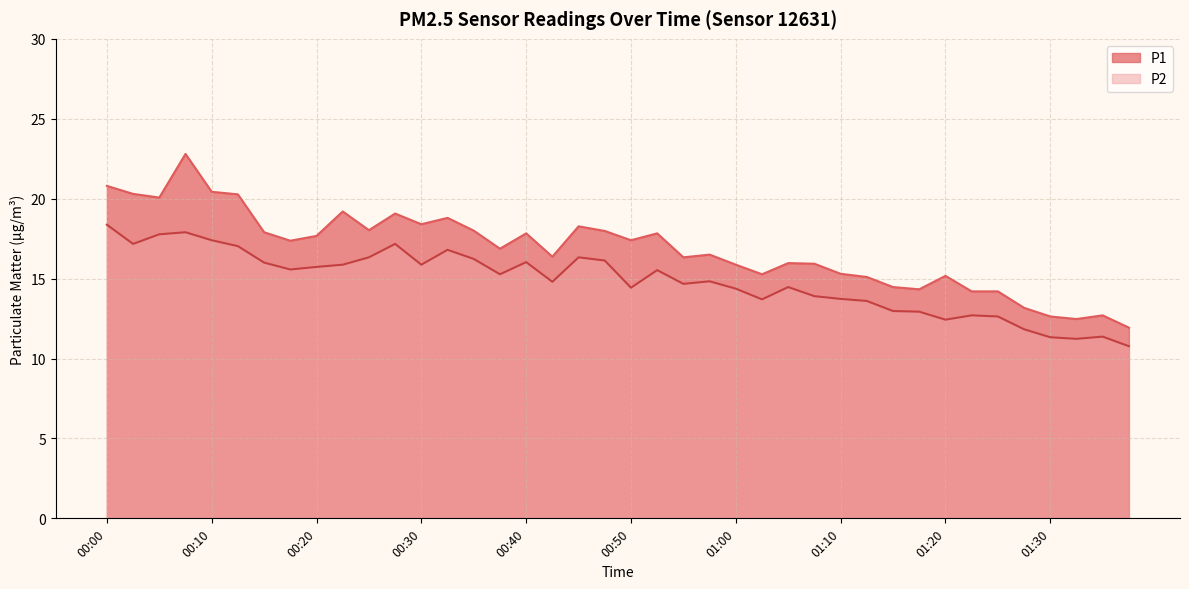

Which series changed the most between 00:15 and 00:55?

P1